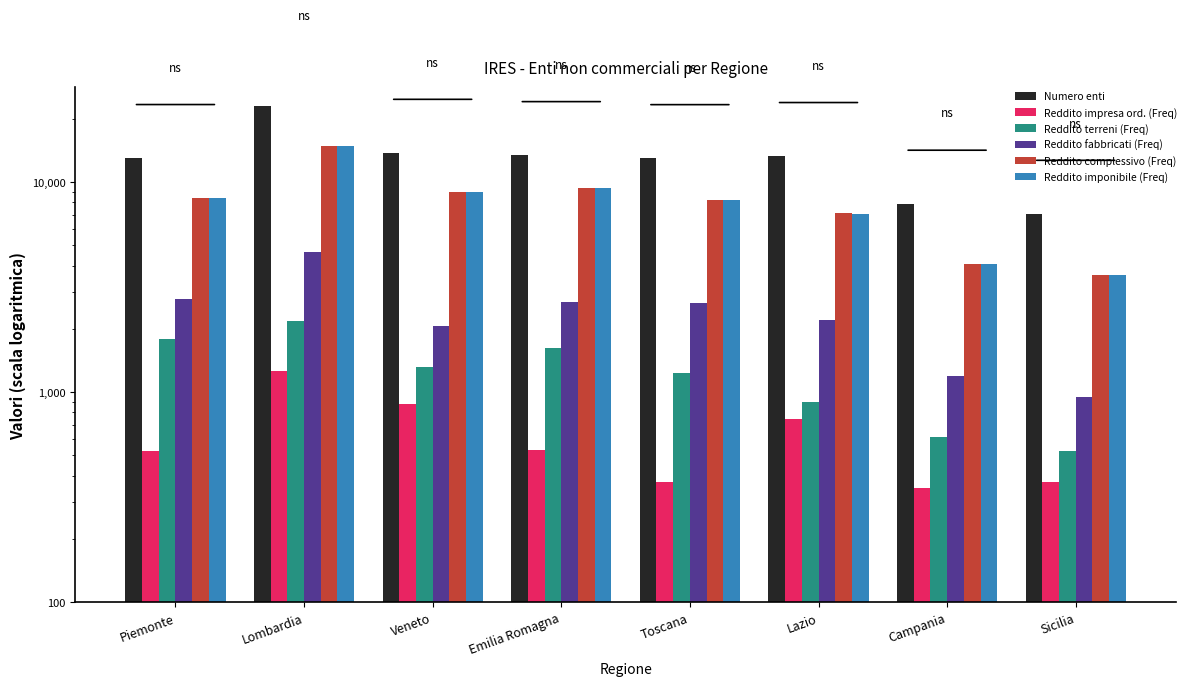

Which category has the lowest value across all series?

Campania